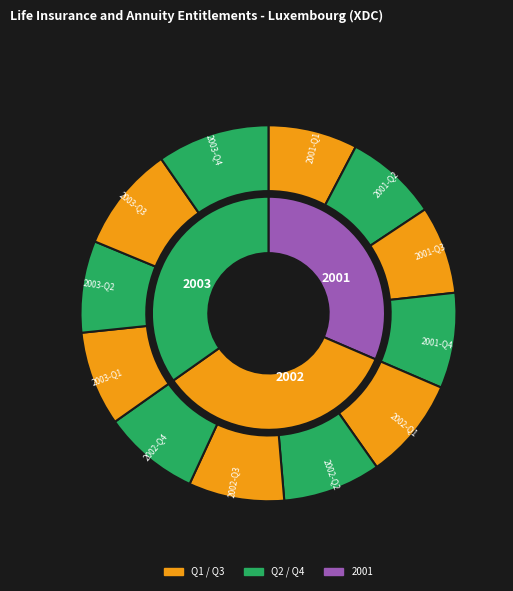

Rank the categories by value from lowest to highest.

2001-Q3, 2001-Q1, 2003-Q2, 2001-Q2, 2003-Q1, 2001-Q4, 2002-Q3, 2002-Q4, 2002-Q2, 2002-Q1, 2003-Q3, 2003-Q4